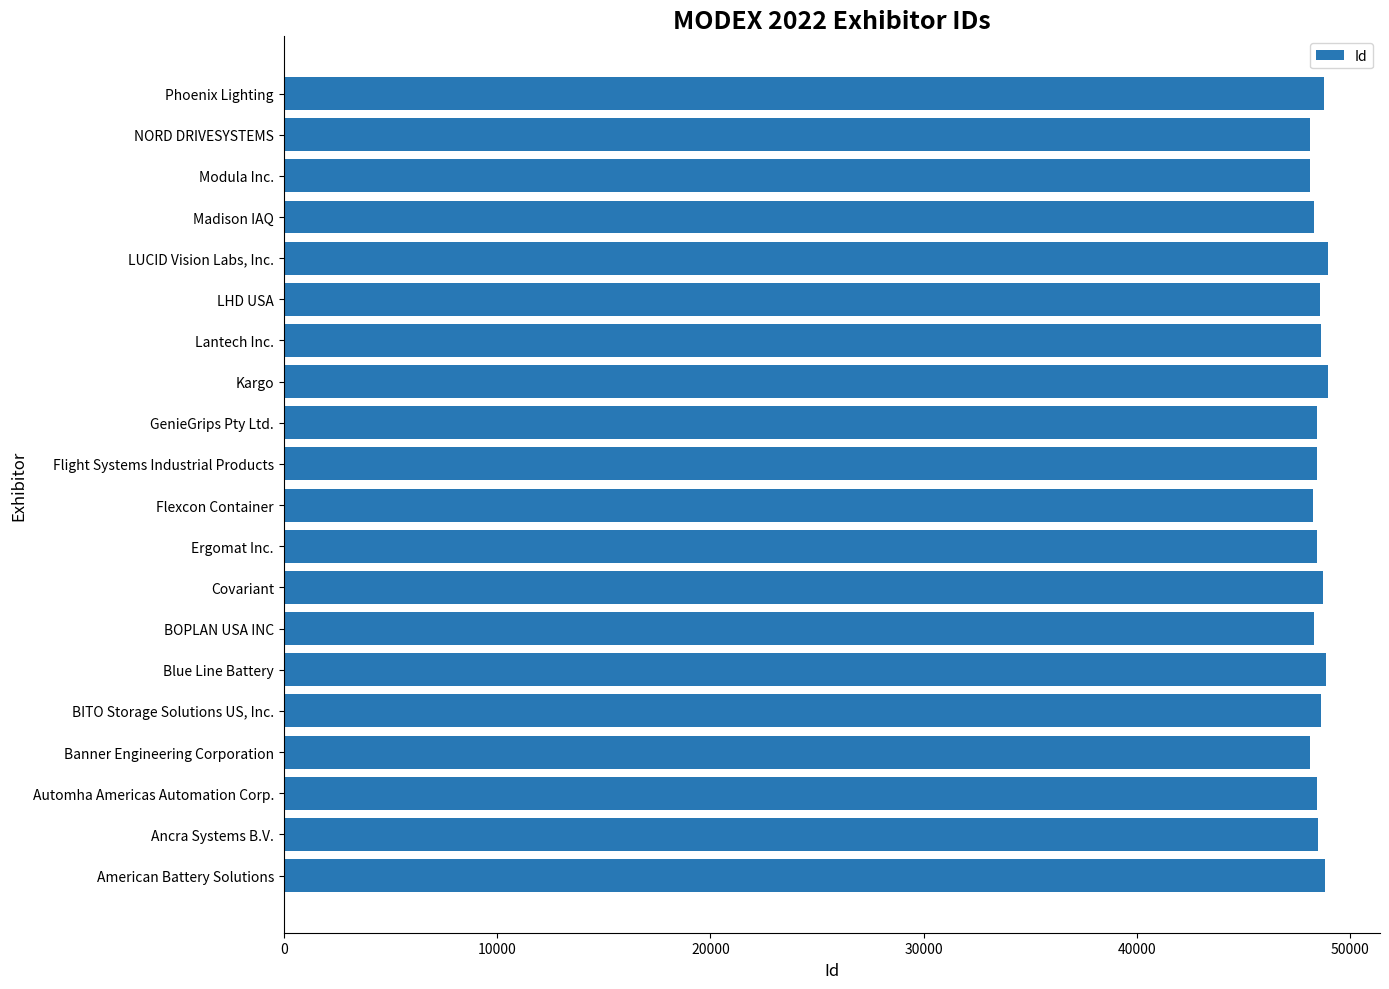

What is the difference between the second highest and second lowest values?

819